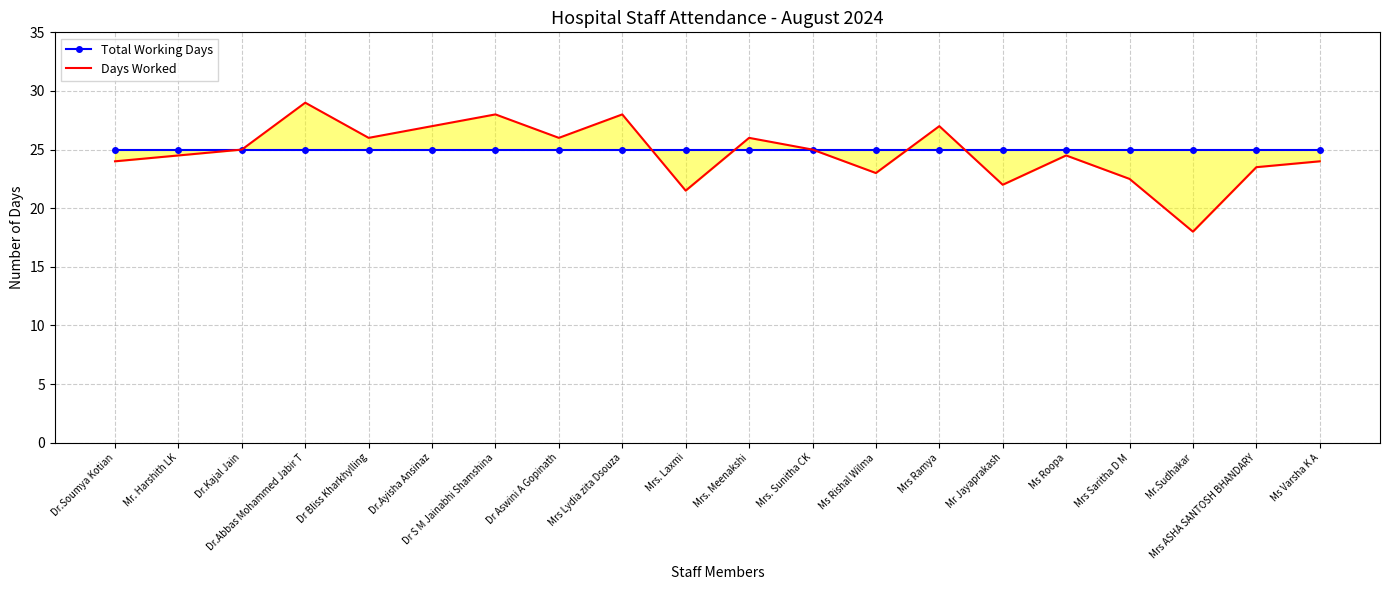

What is the label of the 1st point from the right?

Ms Varsha K A